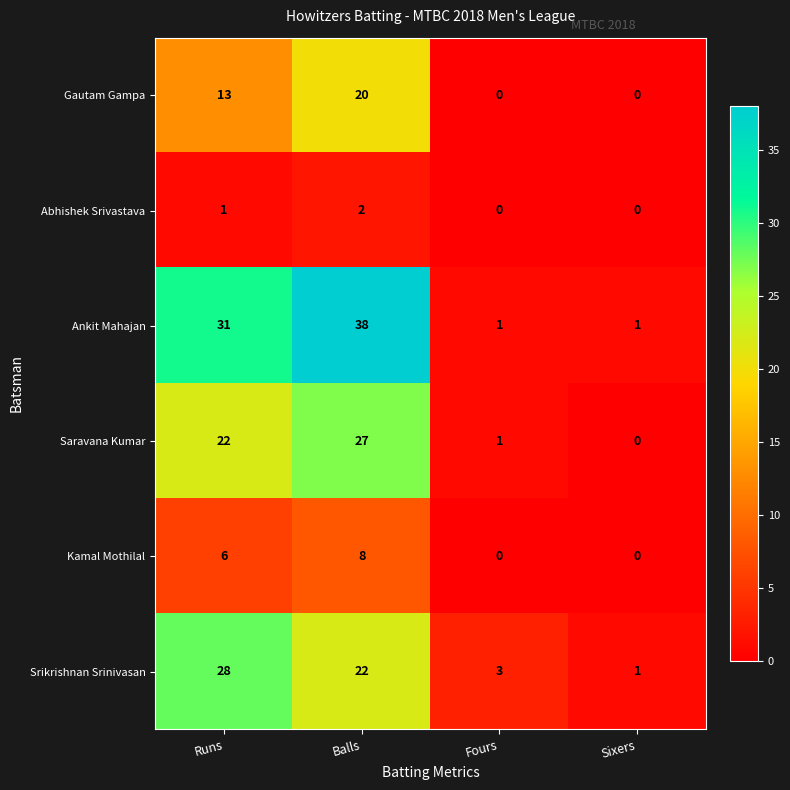

At which label is Abhishek Srivastava closest to 1?

Runs